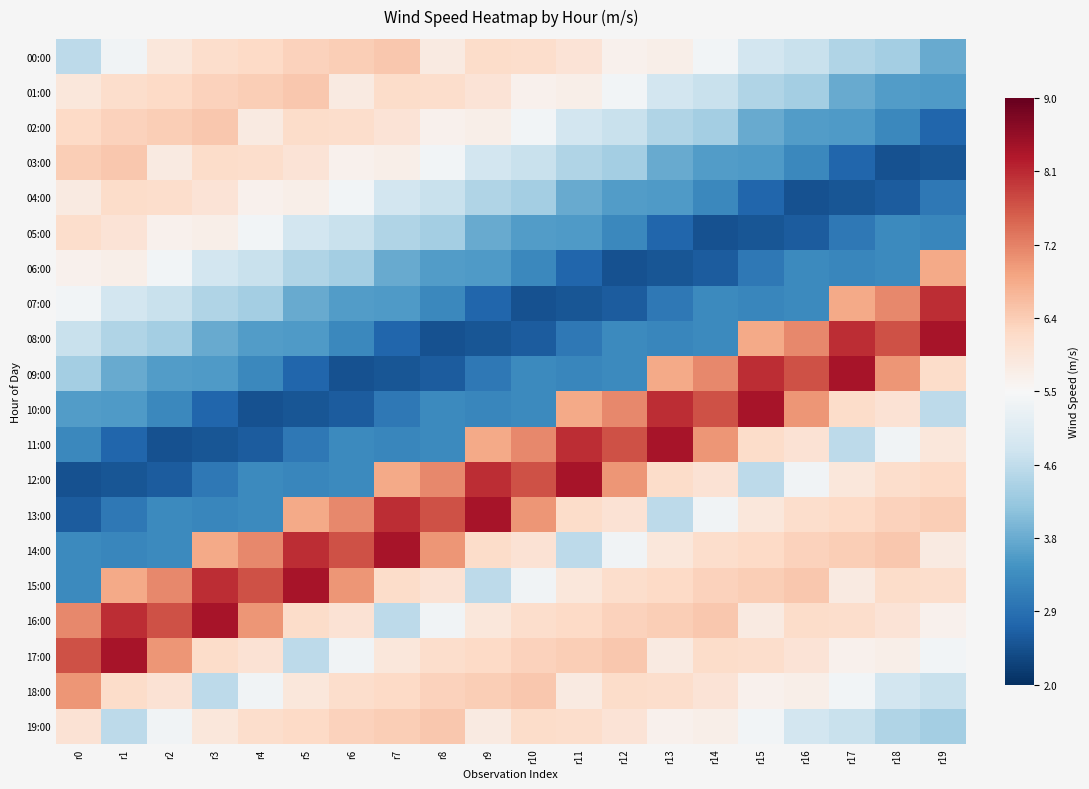

Which series has the largest total across all categories?

16:00